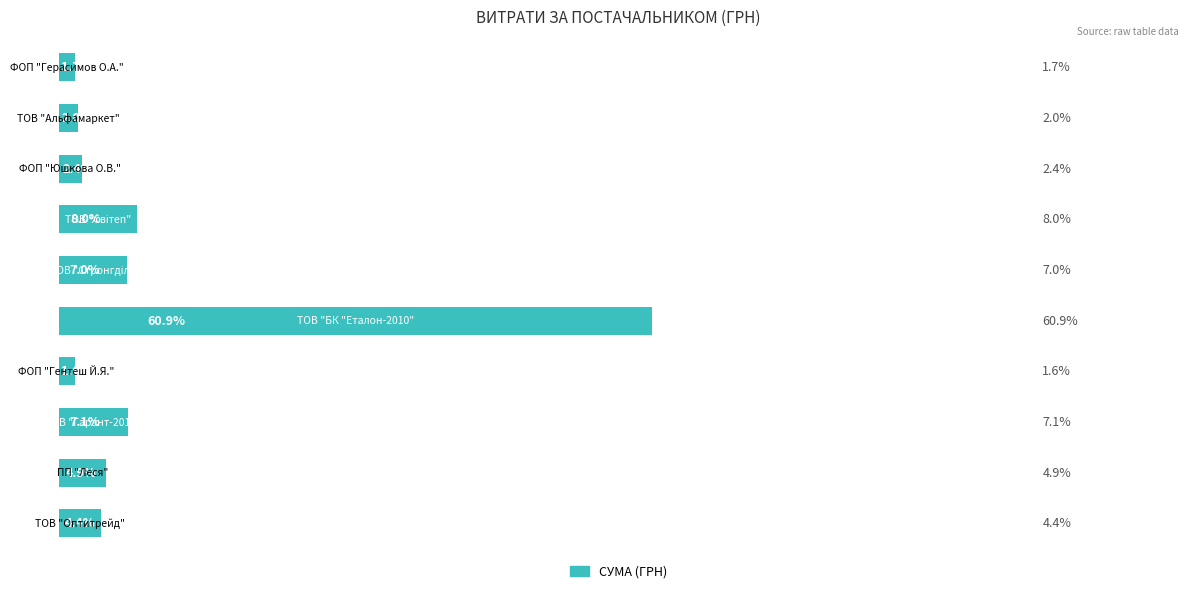

Are the bars grouped side by side (vs. stacked)?

No